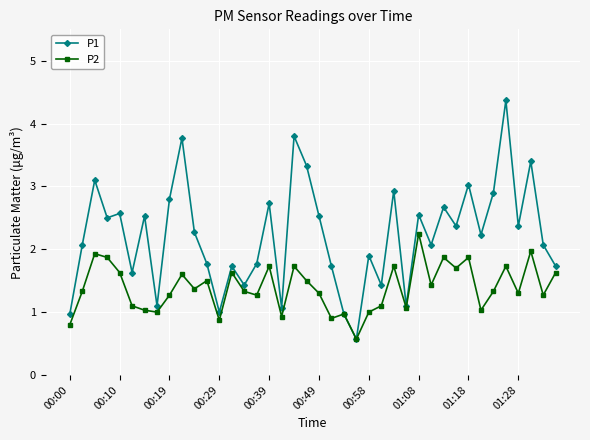

How many lines are shown in the chart?

2